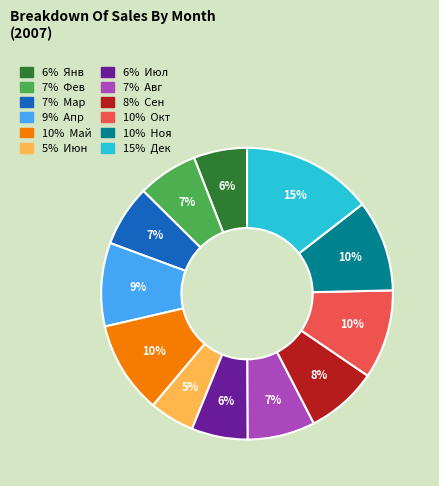

Is there any slice that represents more than half of the pie?

No